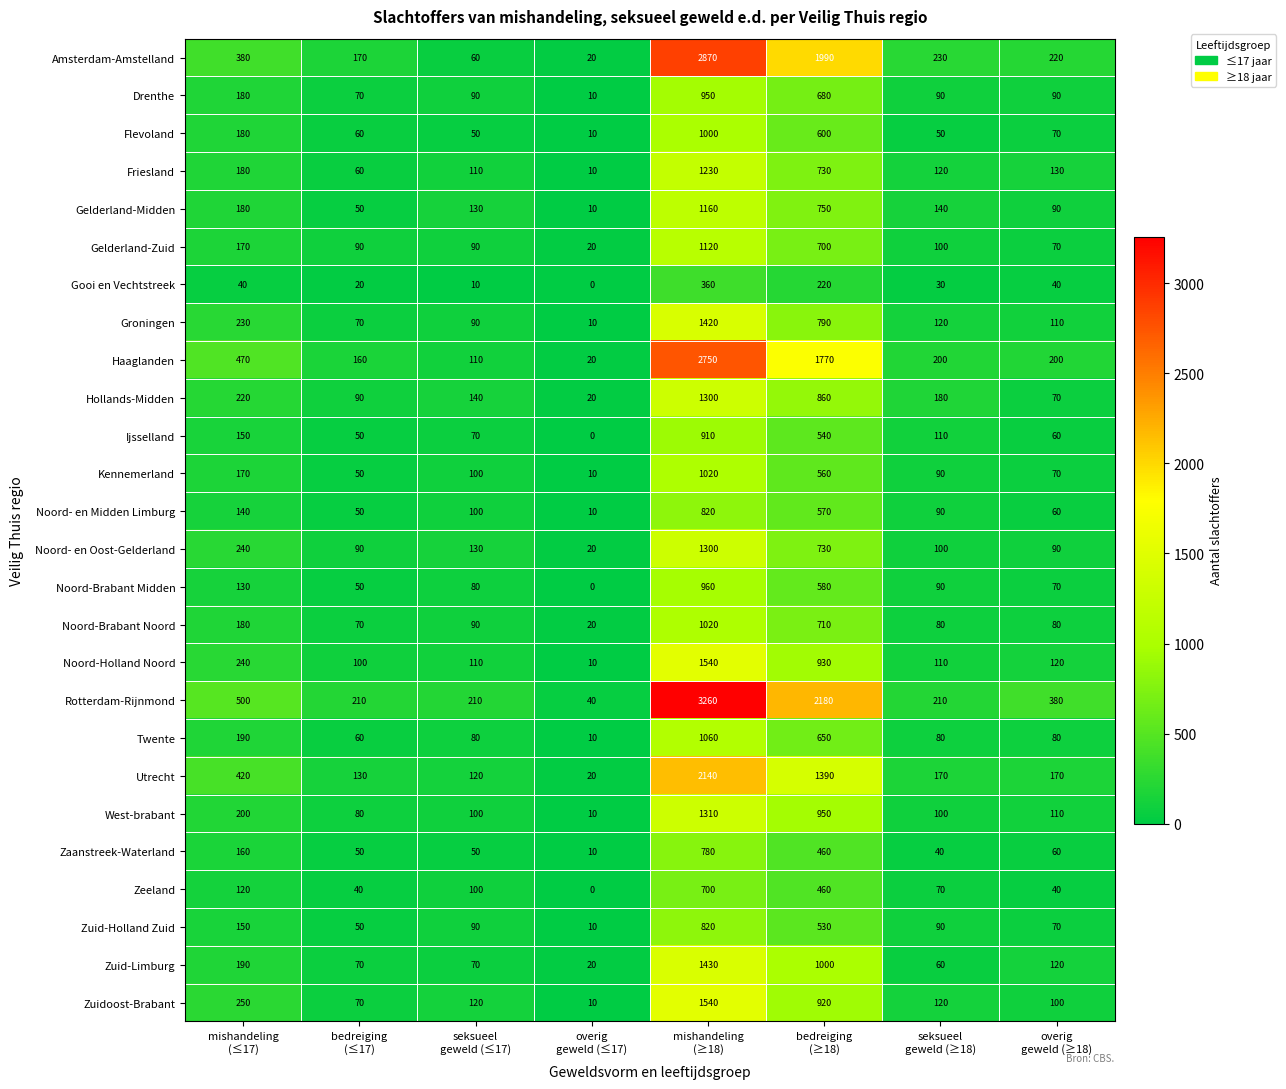

Which series has the widest spread of values?

Rotterdam-Rijnmond